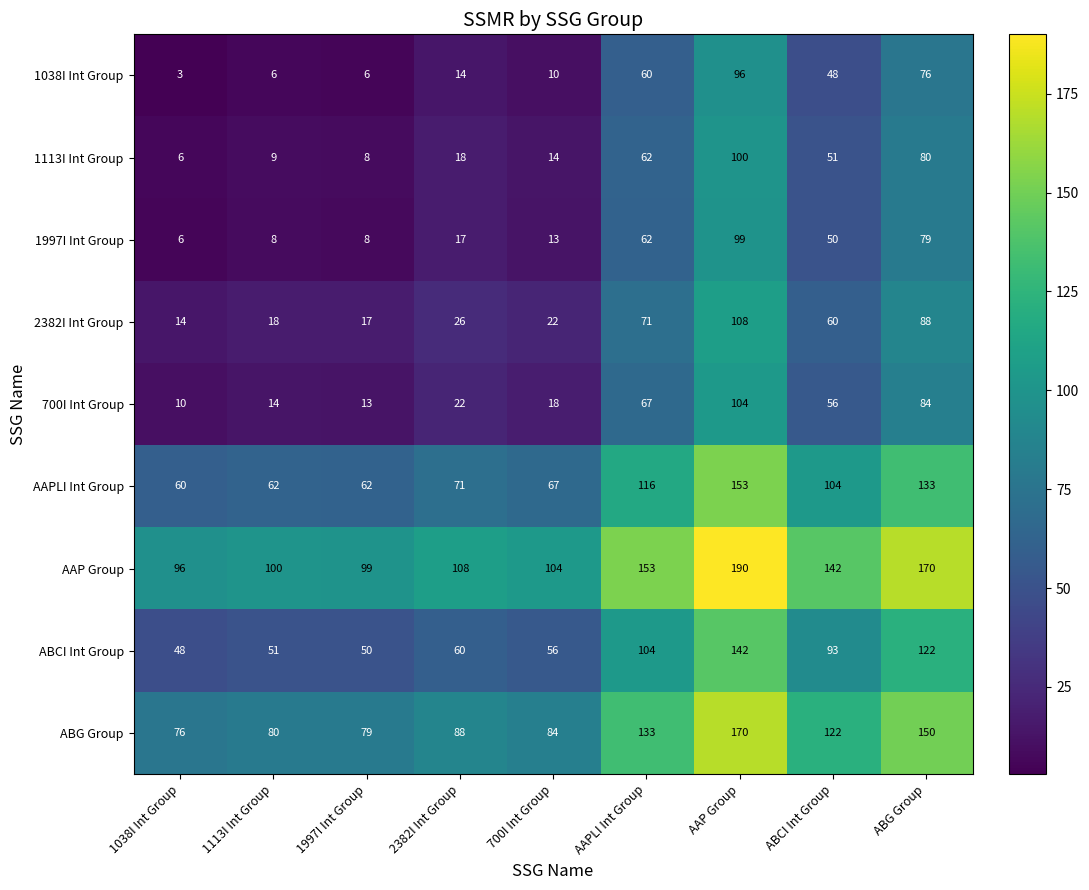

Rank the series at ABG Group from lowest to highest value.

1038I Int Group, 1997I Int Group, 1113I Int Group, 700I Int Group, 2382I Int Group, ABCI Int Group, AAPLI Int Group, ABG Group, AAP Group